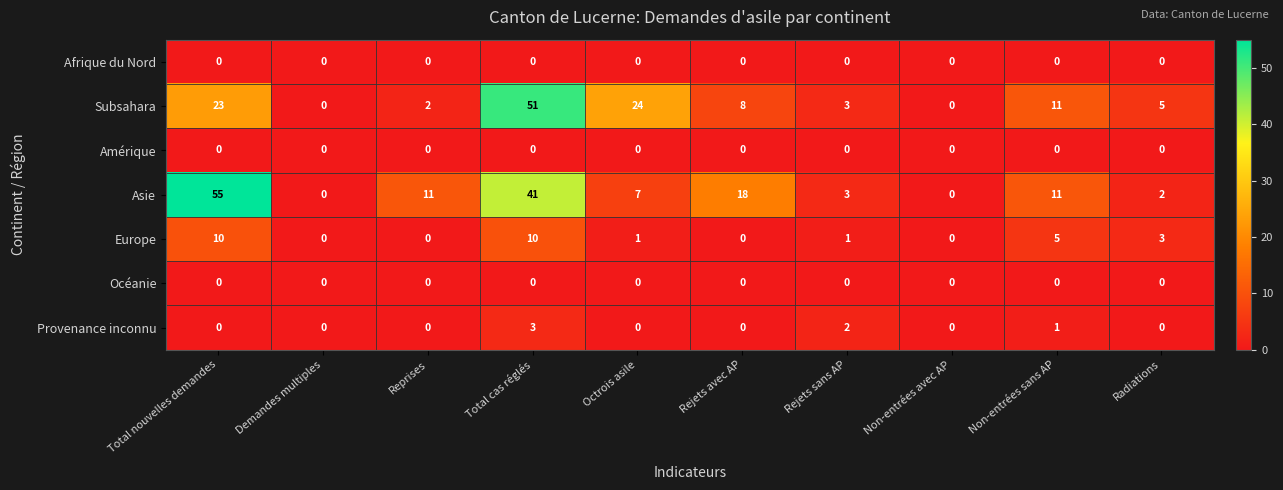

True or false: Subsahara has a value of 24 at Octrois asile.

True